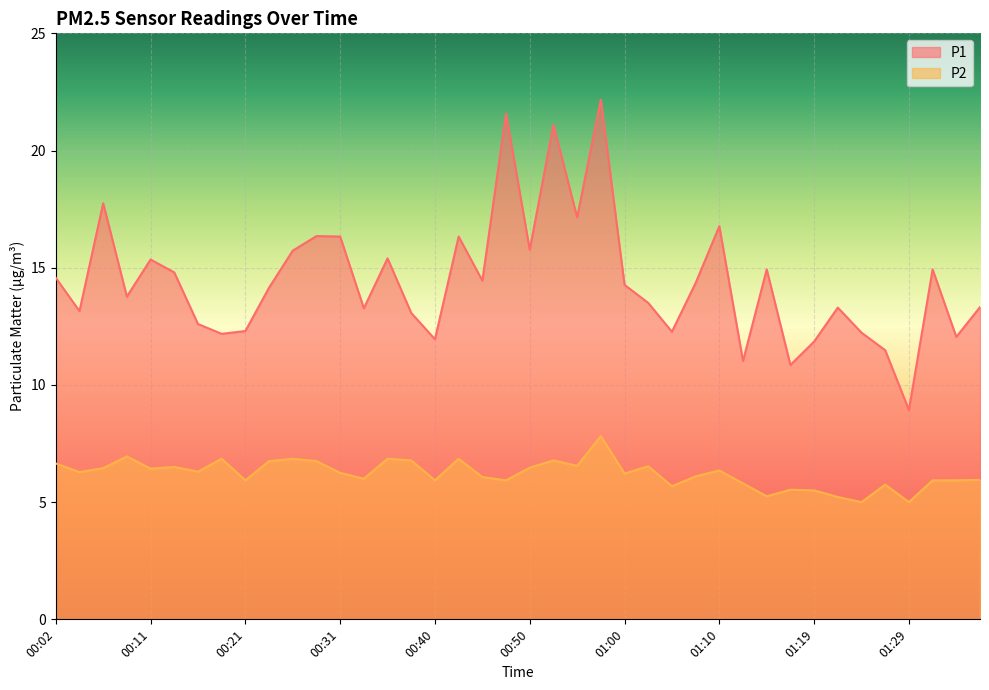

Which series has the largest total across all categories?

P1